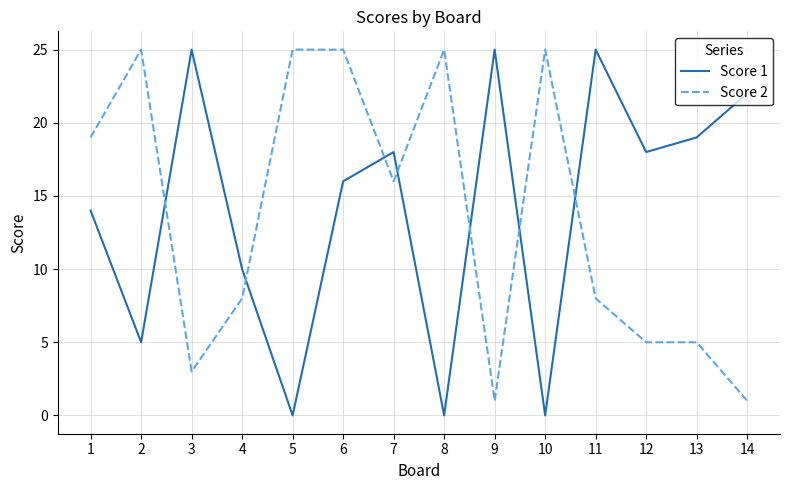

Which series has the widest spread of values?

Score 1